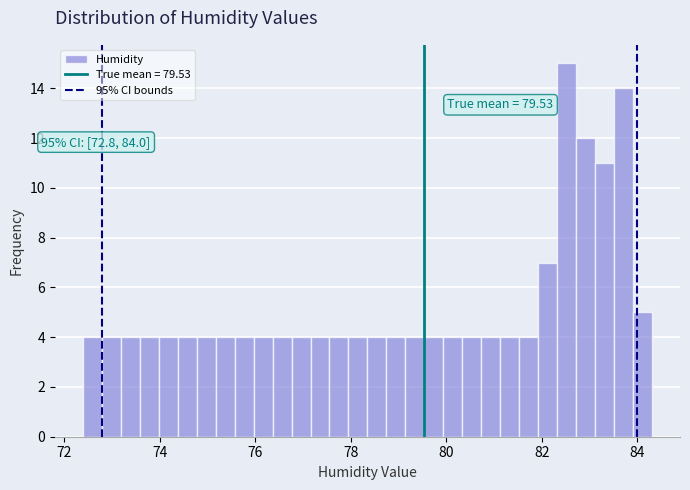

Read against the x-axis, roughly where is the centre of the tallest bar?

82.6